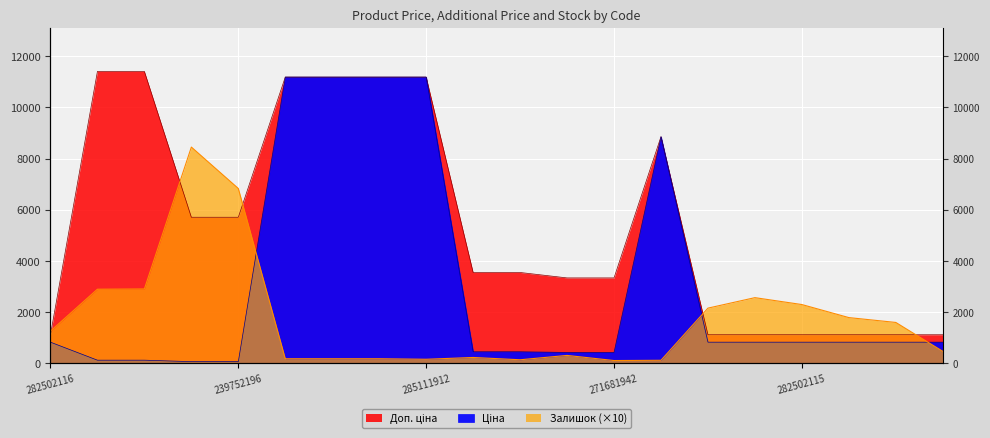

What is the value of the Залишок point at the 13th from the left?

100.0